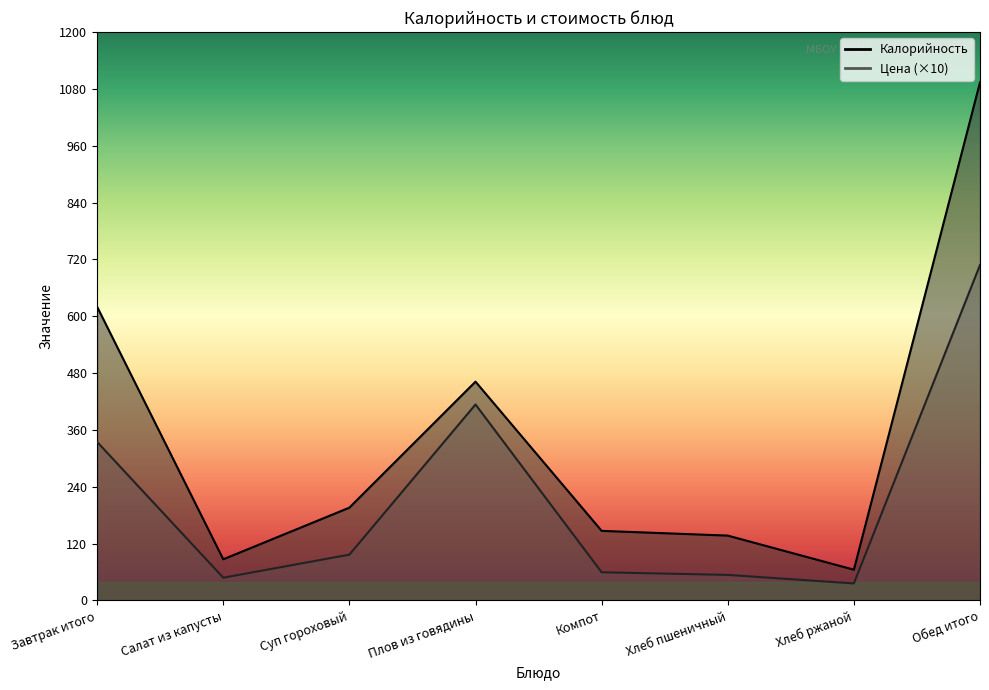

Which series changed the most between Хлеб ржаной and Обед итого?

Калорийность